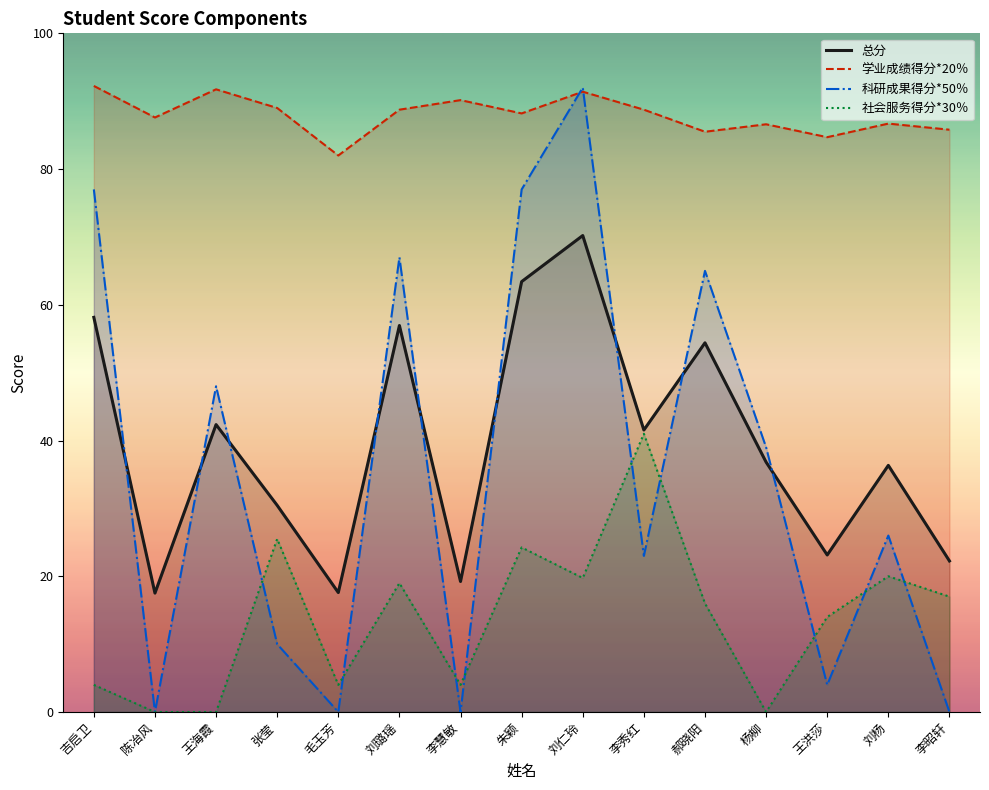

Between which two adjacent categories do 科研成果得分*50％ and 学业成绩得分*20％ first intersect?

朱颖 and 刘仁玲